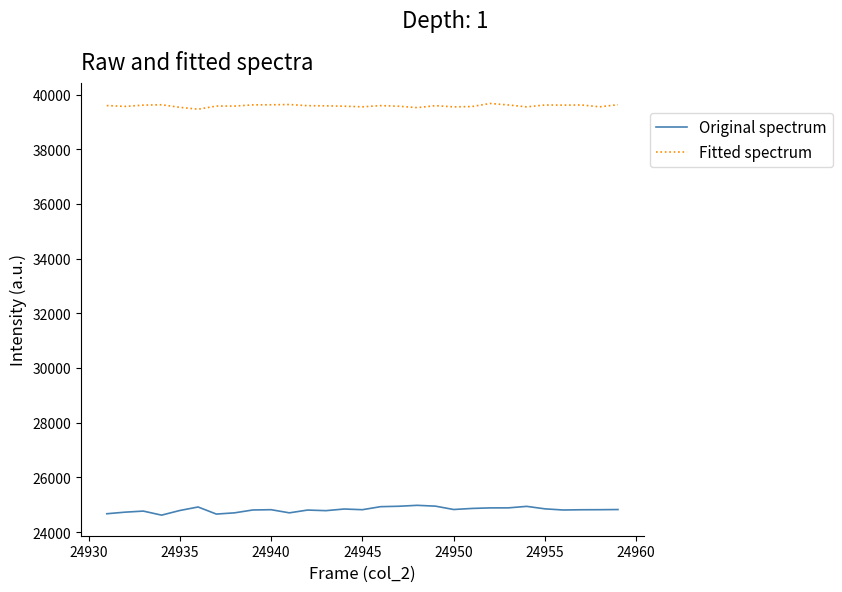

Which series has the largest range (max minus min)?

Original spectrum